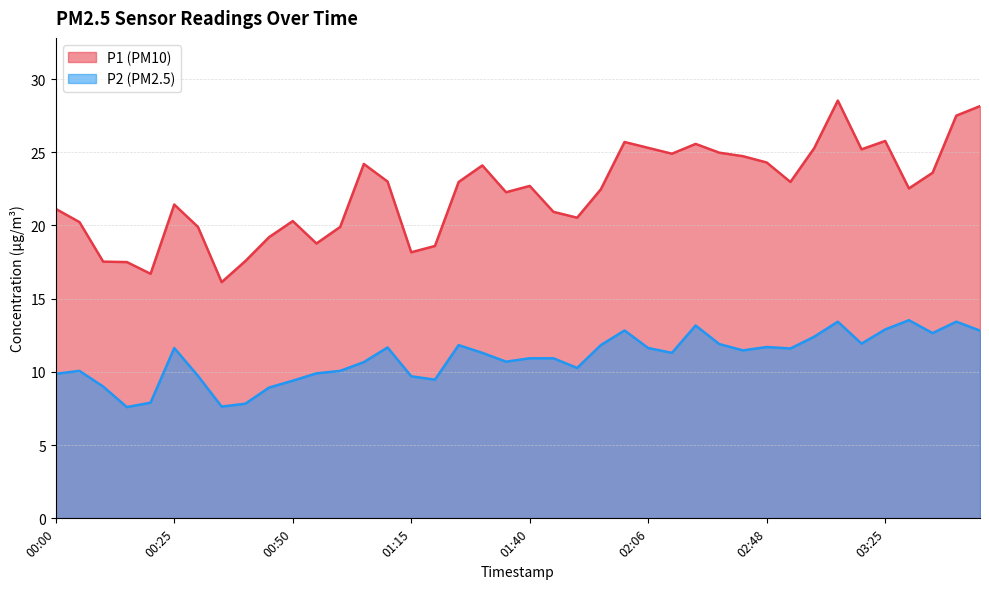

True or false: P1 and P2 cross at least once.

False